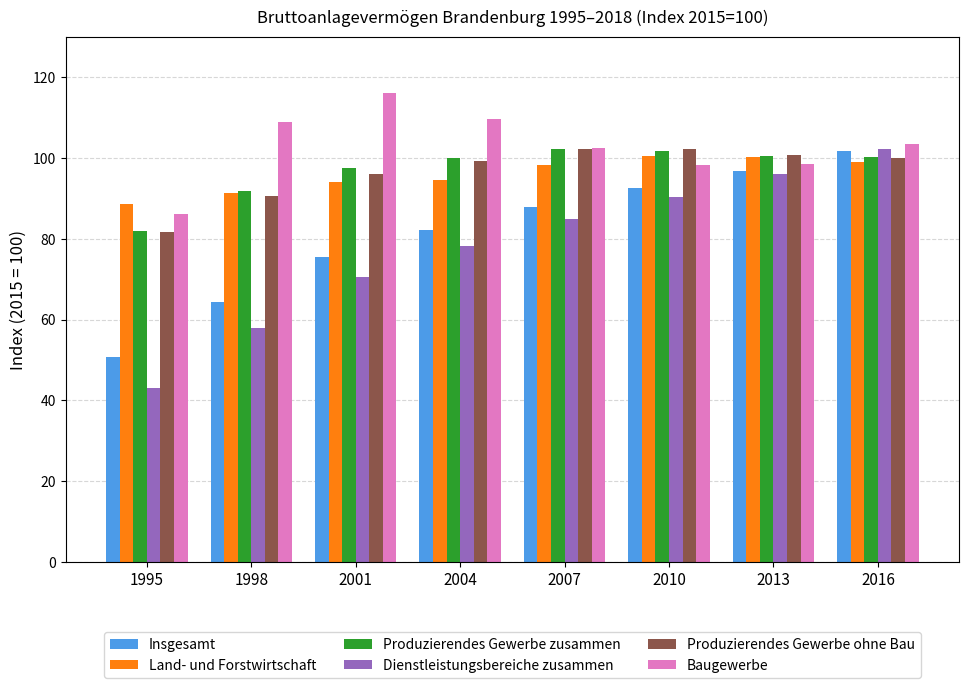

What value does the Land- und Forstwirtschaft series have at 2001?

94.1